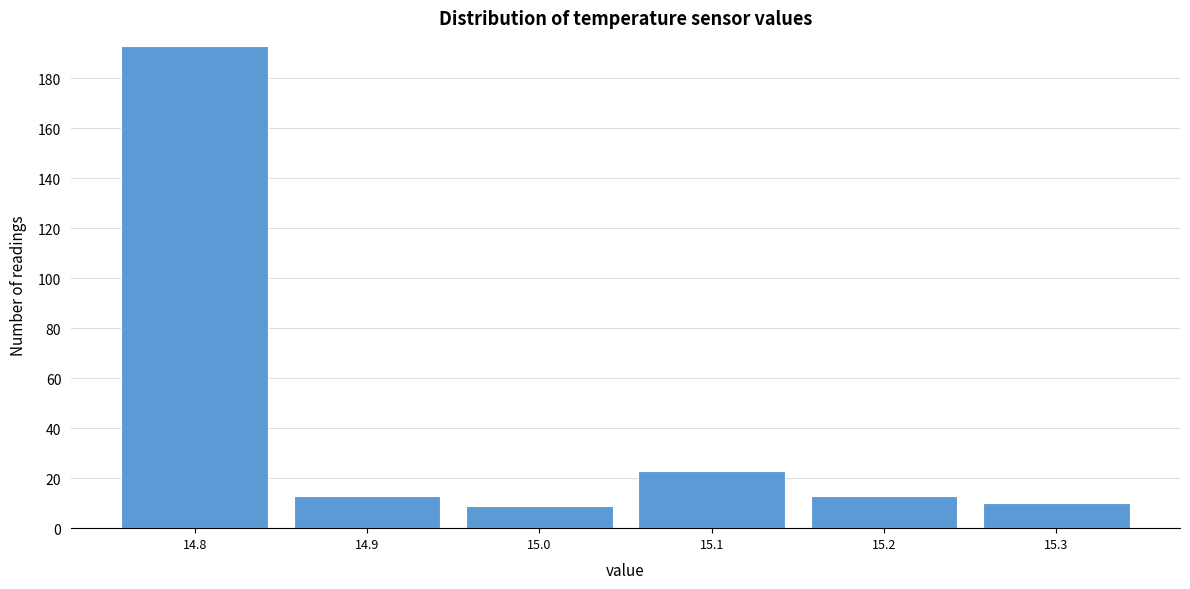

Reading right to left, extract all data points from this chart.

15.3=10	15.2=13	15.1=23	15.0=9	14.9=13	14.8=193